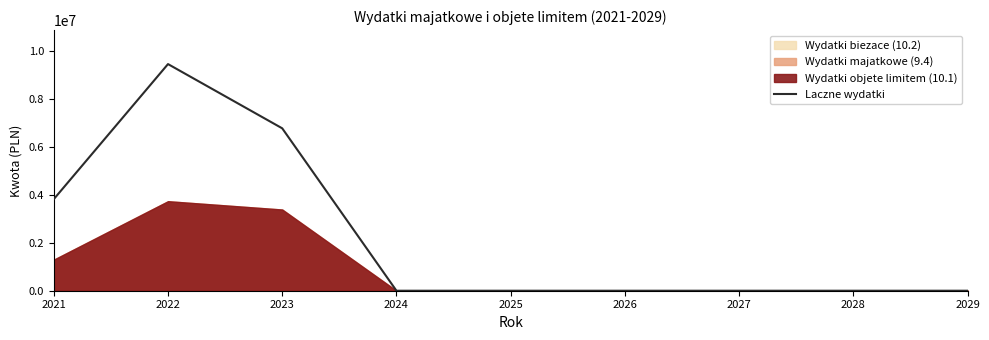

Is it true that the value at 2023 is 4255576?

False